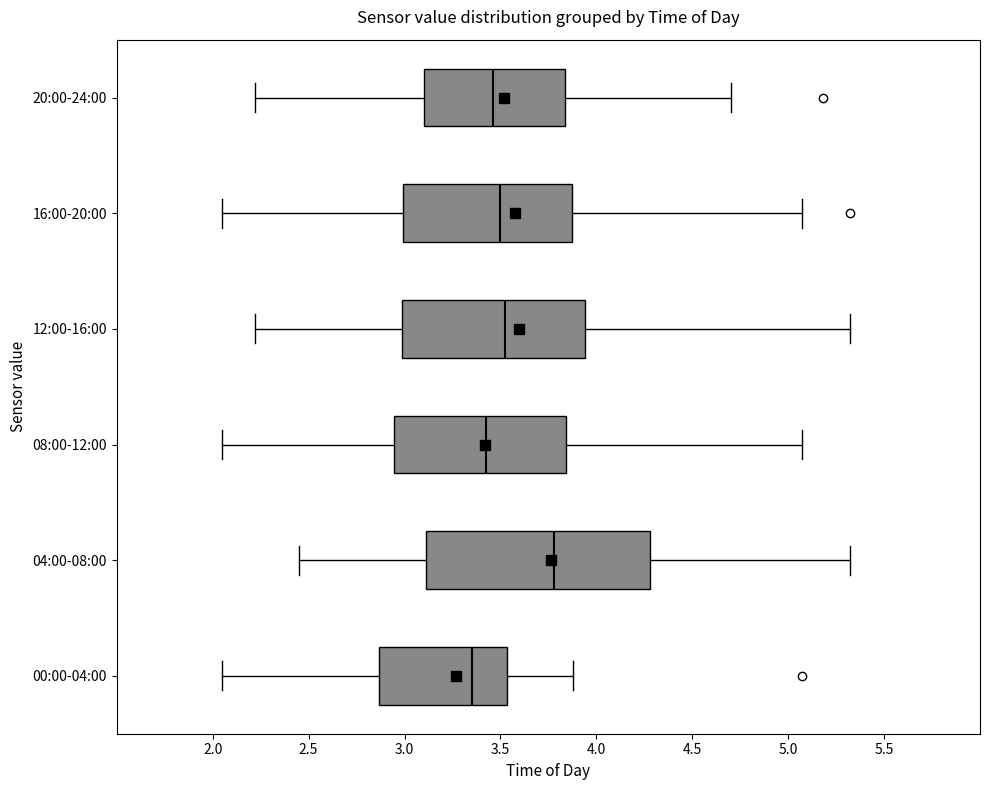

Reading bottom to top, read every box against the x-axis: the position of its median line, the range the box covers, and the ends of its whiskers. The values are not printed on the chart, so give them approximately, as read against the axis.

00:00-04:00: median 3.35, box 2.85 to 3.55, whiskers 2.05 to 3.90
04:00-08:00: median 3.80, box 3.10 to 4.30, whiskers 2.45 to 5.30
08:00-12:00: median 3.45, box 2.95 to 3.85, whiskers 2.05 to 5.05
12:00-16:00: median 3.55, box 3.00 to 3.95, whiskers 2.20 to 5.30
16:00-20:00: median 3.50, box 3.00 to 3.85, whiskers 2.05 to 5.05
20:00-24:00: median 3.45, box 3.10 to 3.85, whiskers 2.20 to 4.70